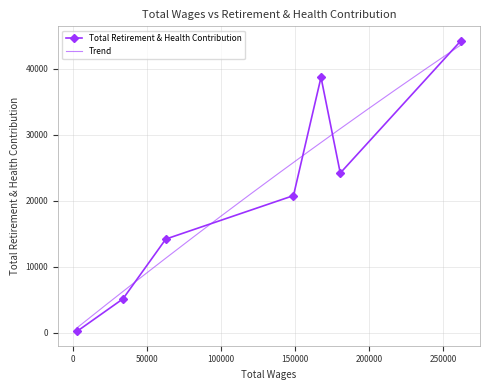

True or false: Total Retirement & Health Contribution has more than 0 points higher than both neighbors.

True